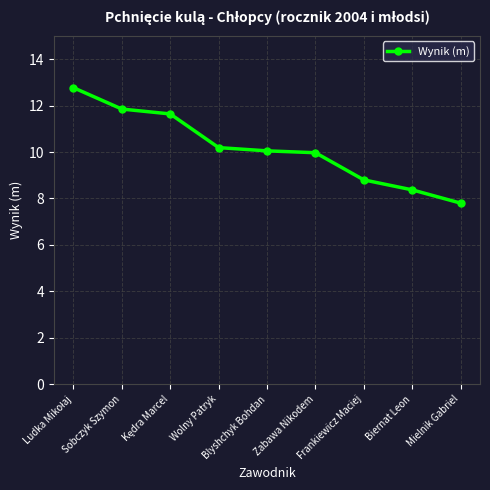

What is the maximum value shown in the chart?

12.8